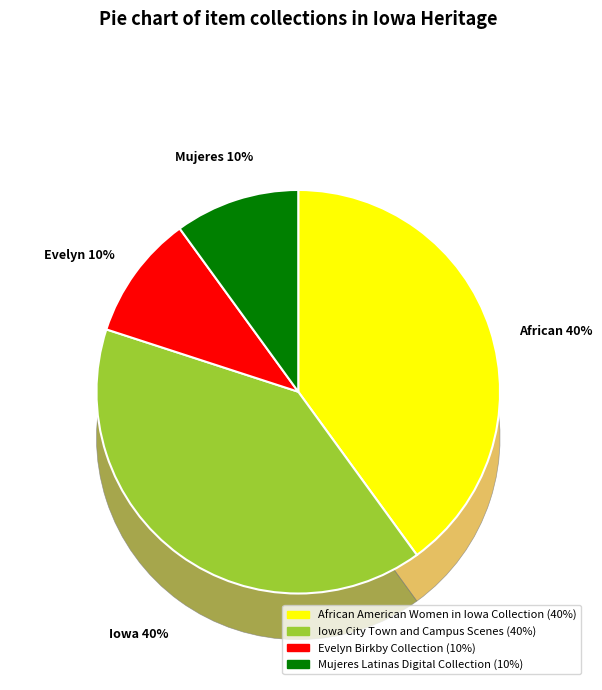

To the nearest percent, what is the average slice percentage?

14%